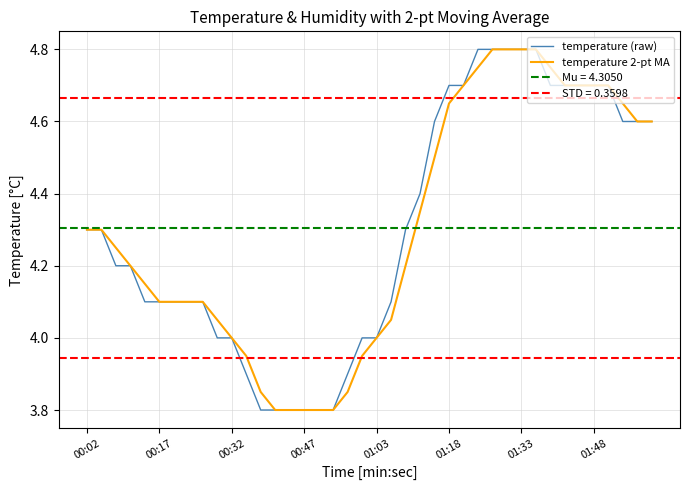

The value of temperature (raw) at 01:18 is 1.4. True or false?

False